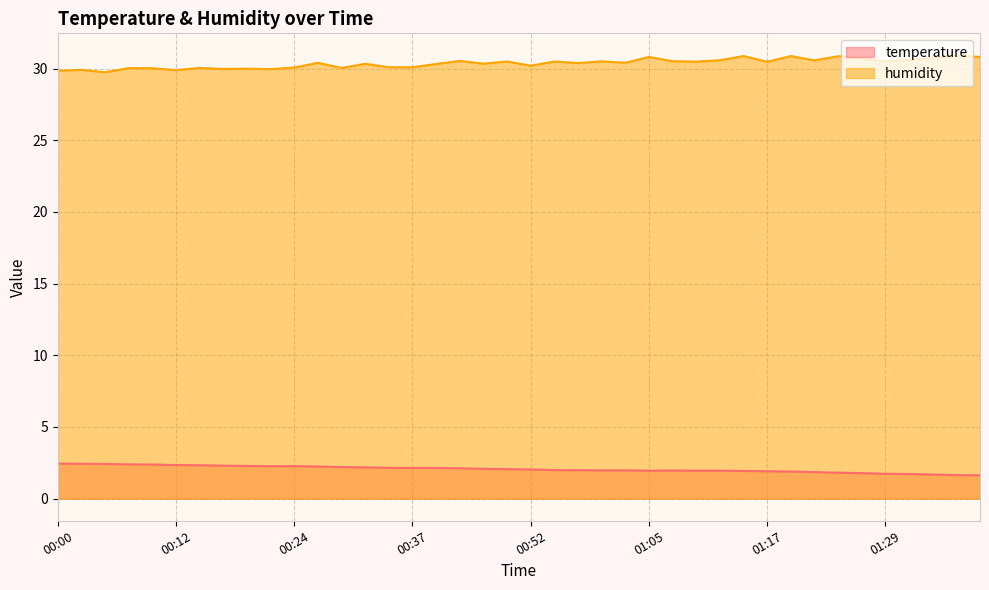

At which category is the sum across all series the highest?

01:14